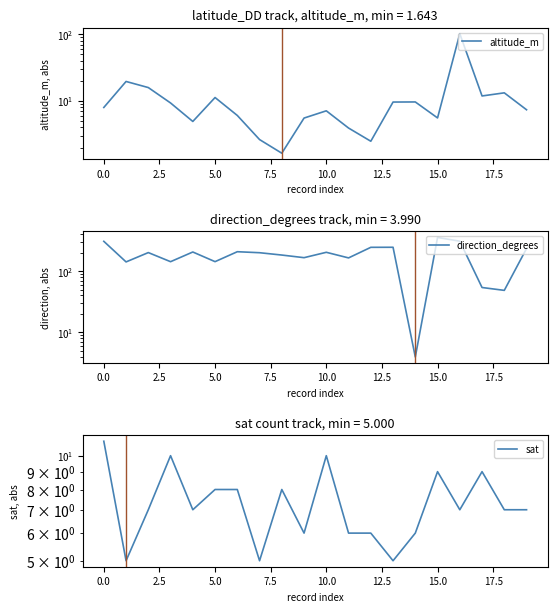

Which has a higher value, 12 or 14?

14